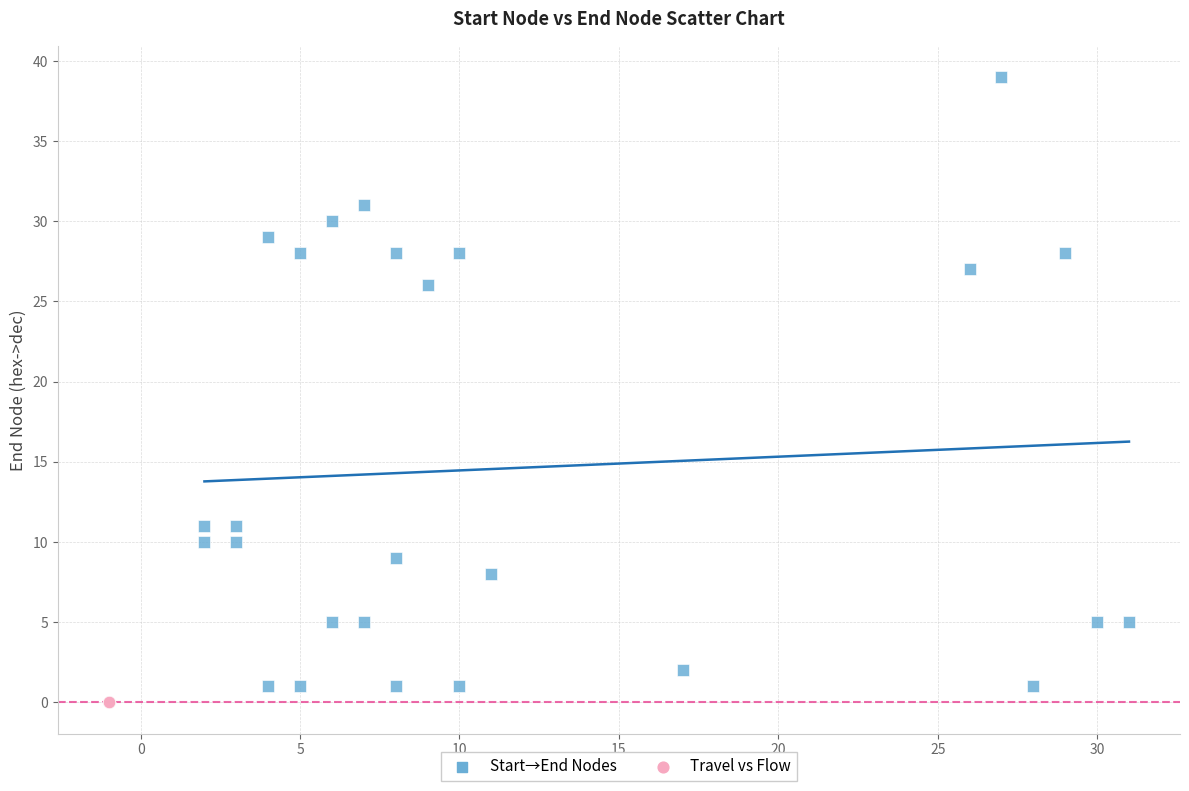

Which series reaches the maximum Y coordinate?

Start→End Nodes